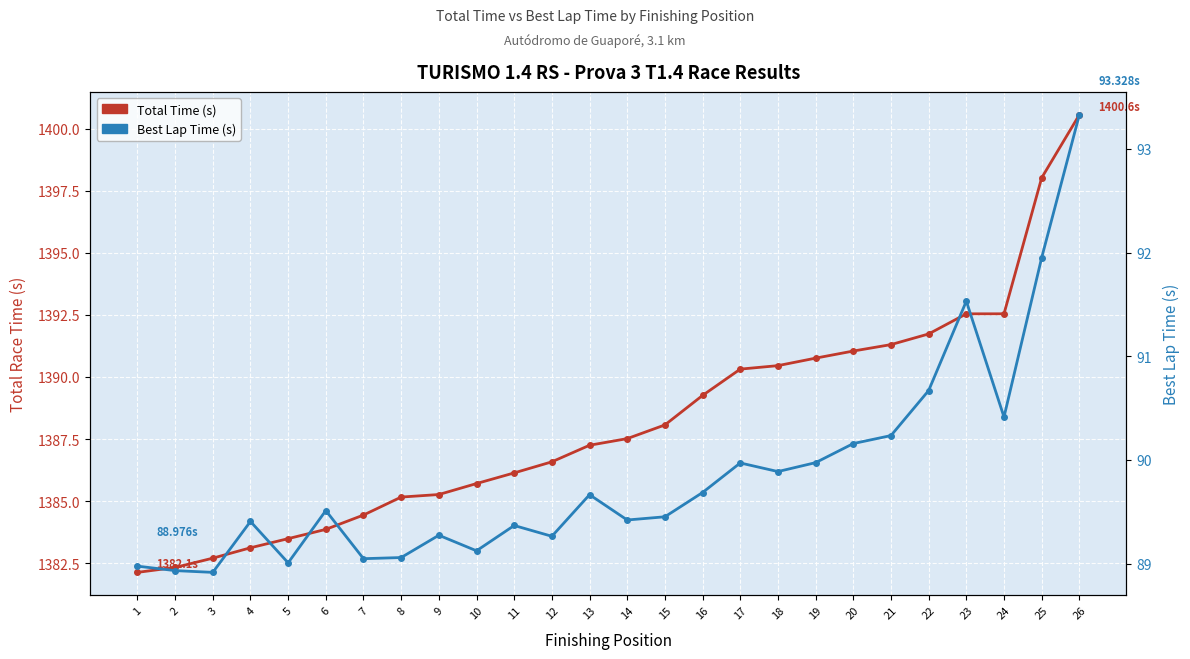

What is the average value of the Best Lap Time (s) series?

89.9